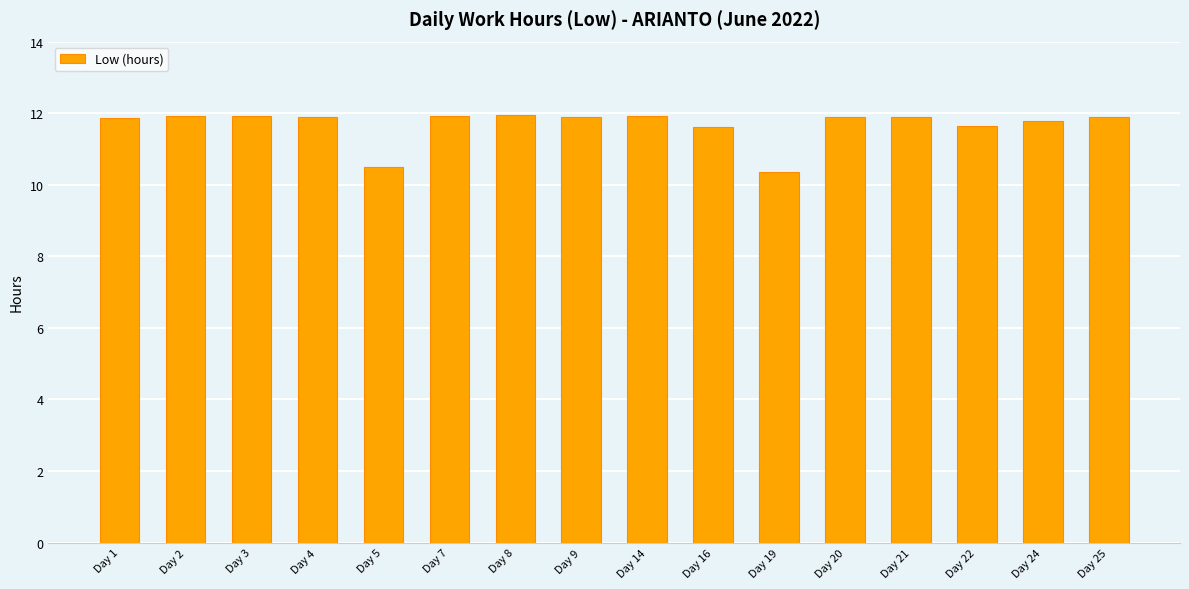

What is the greatest value displayed?

12.0